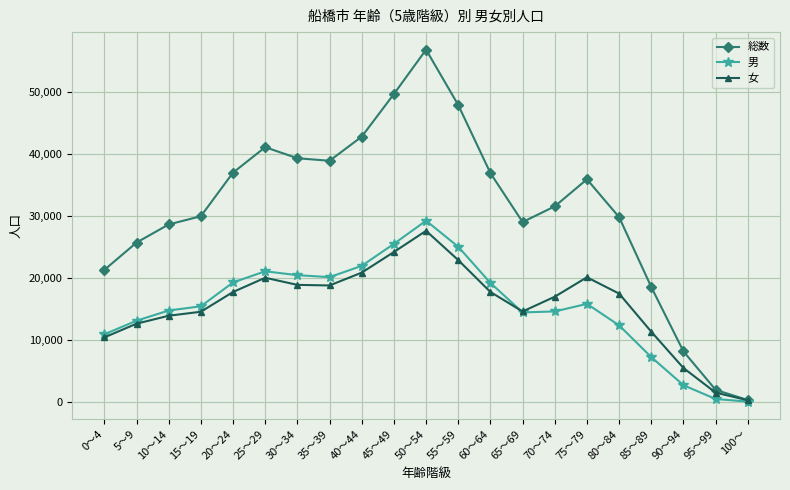

Is it true that 総数 equals 39293 at 30～34?

True